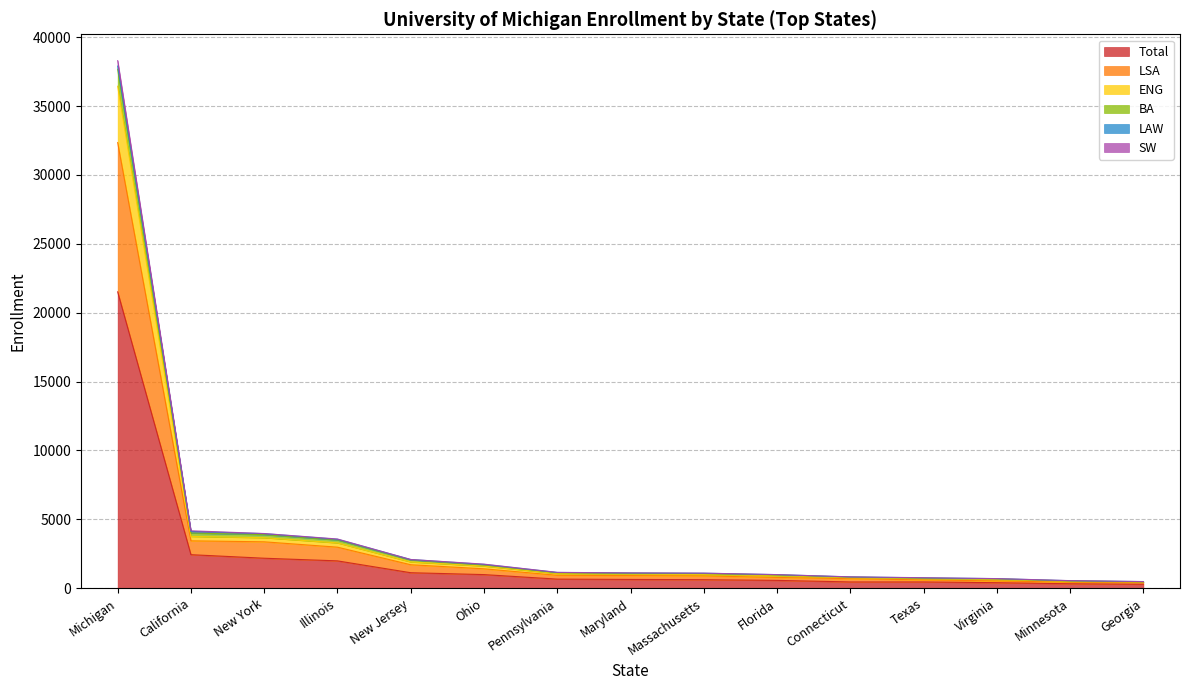

True or false: Total has a value of 1978 at Illinois.

True